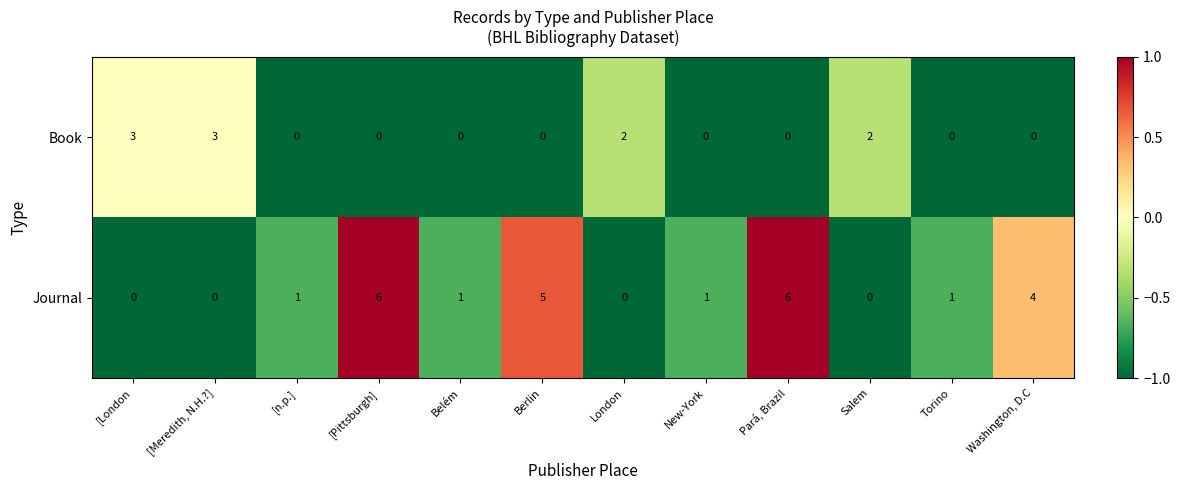

What is the difference between the Journal values at [n.p.] and [Pittsburgh]?

5